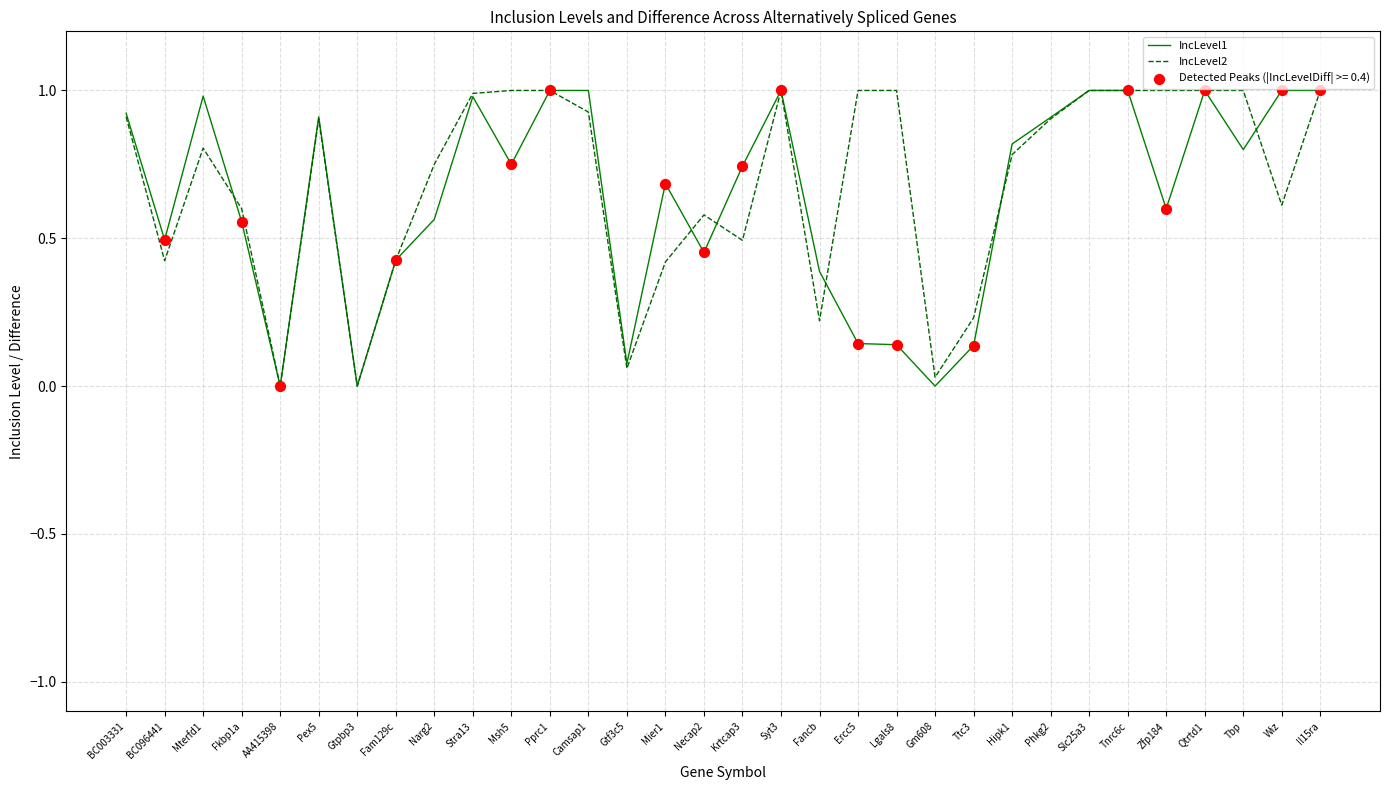

Between Necap2 and Fancb, which series saw the biggest shift?

IncLevel2